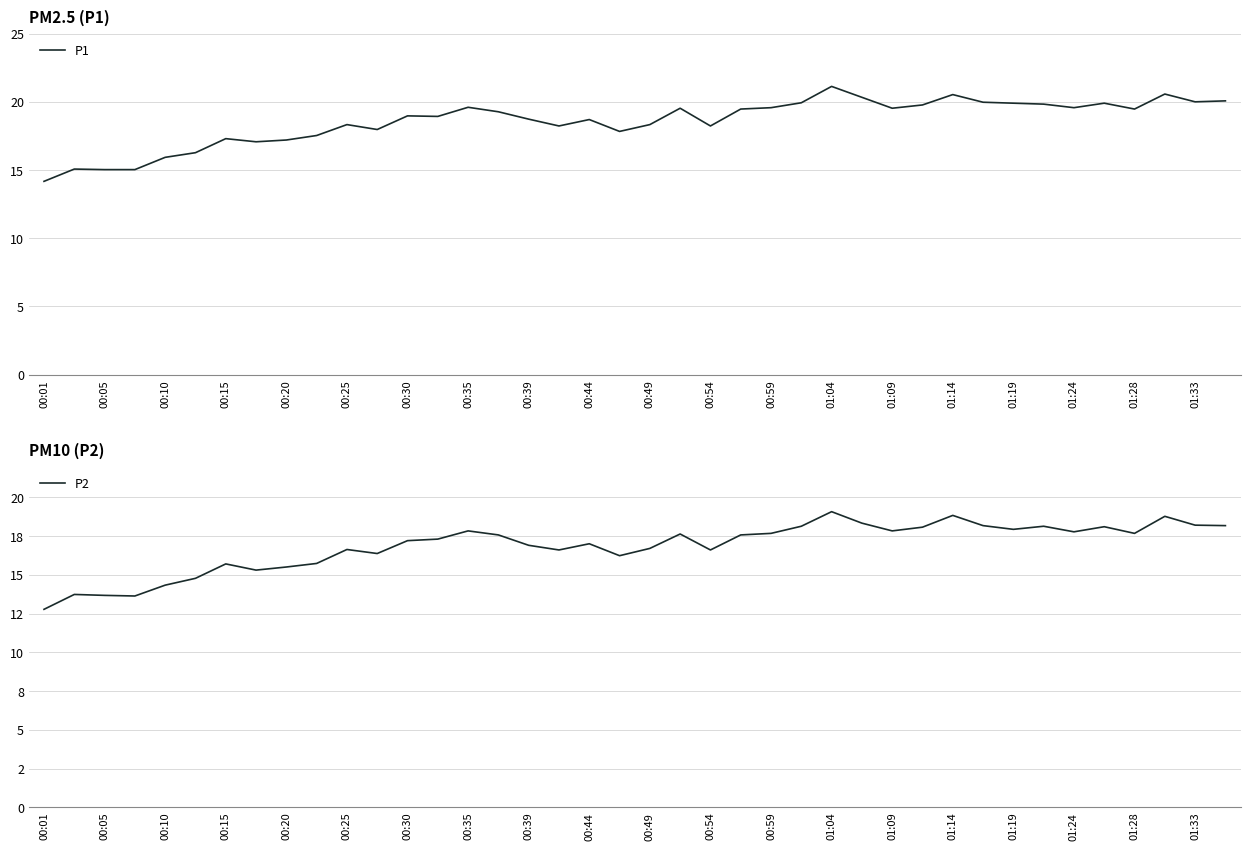

True or false: P2 and P1 cross at least once.

False